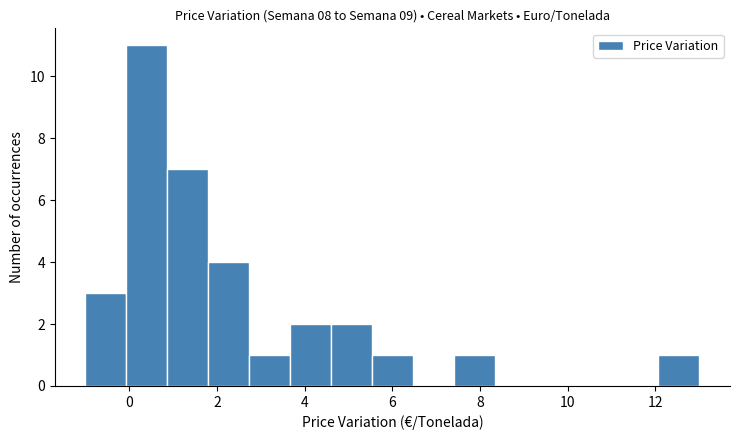

Reading left to right, list every bar in this chart as the range it spans on the x-axis followed by its height. Neither the bar edges nor the heights are printed on the chart, so give them approximately, as read against the axes.

-1.0 to 0.0: 3
0.0 to 0.8: 11
0.8 to 1.8: 7
1.8 to 2.8: 4
2.8 to 3.6: 1
3.6 to 4.6: 2
4.6 to 5.6: 2
5.6 to 6.4: 1
6.4 to 7.4: 0
7.4 to 8.4: 1
8.4 to 9.2: 0
9.2 to 10.2: 0
10.2 to 11.2: 0
11.2 to 12.0: 0
12.0 to 13.0: 1